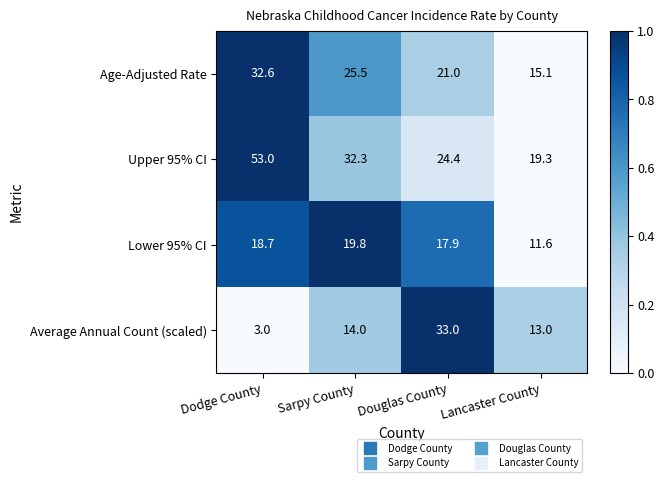

Reading left to right, transcribe all the data shown in this chart.

Age-Adjusted Rate: 32.6	25.5	21.0	15.1
Upper 95% CI: 53.0	32.3	24.4	19.3
Lower 95% CI: 18.7	19.8	17.9	11.6
Average Annual Count (scaled): 3.0	14.0	33.0	13.0